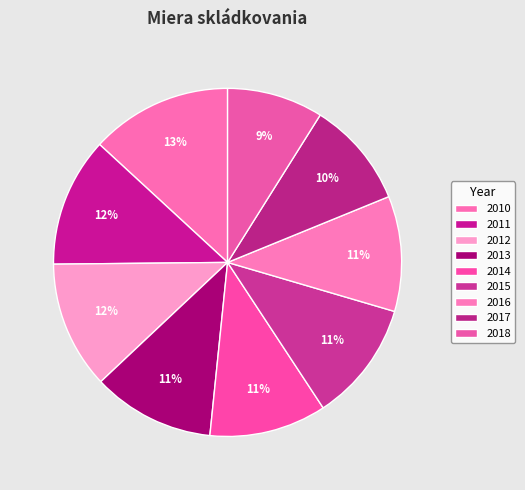

What is the total percentage of 2018 and 2012?

20.8%